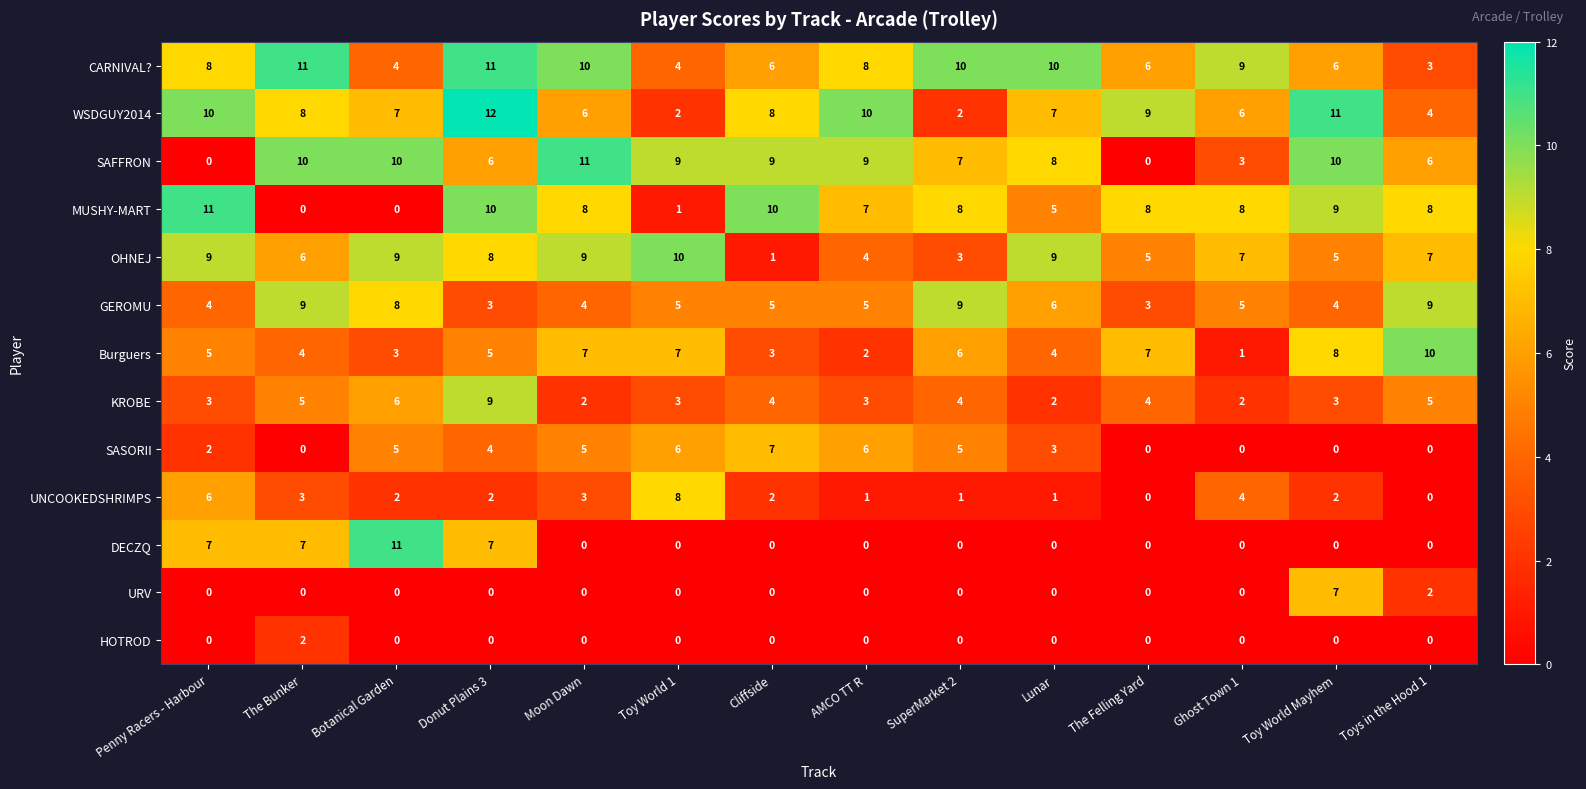

What is the sum of the OHNEJ values at Botanical Garden and AMCO TT R?

13